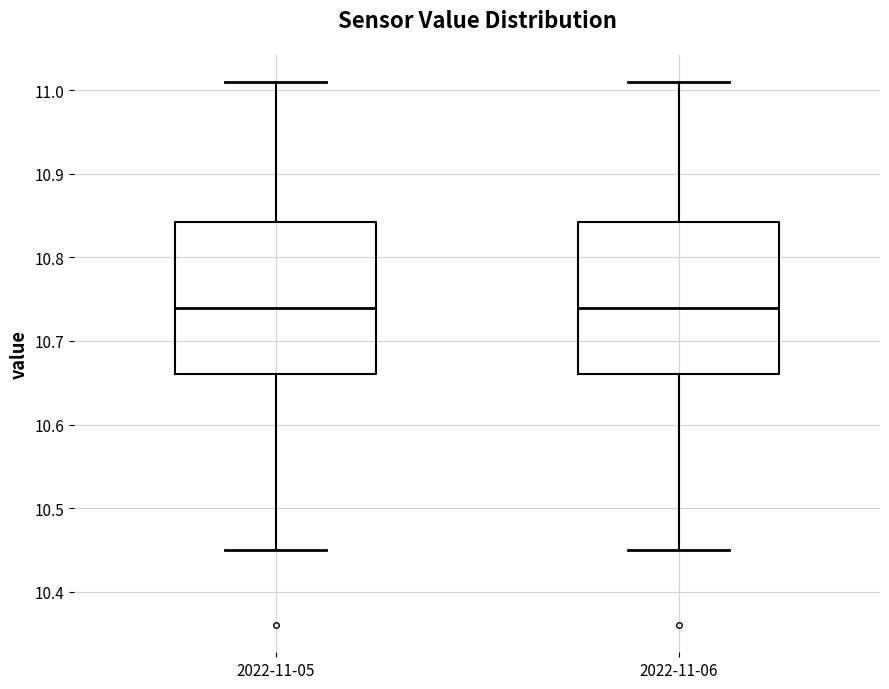

Reading left to right, transcribe this box plot: for each box, give where its median line is, the range the box spans, and where its two whiskers end, as read against the y-axis. The values are not printed on the chart, so give them approximately, as read against the axis.

2022-11-05: median 10.74, box 10.66 to 10.84, whiskers 10.45 to 11.01
2022-11-06: median 10.74, box 10.66 to 10.84, whiskers 10.45 to 11.01